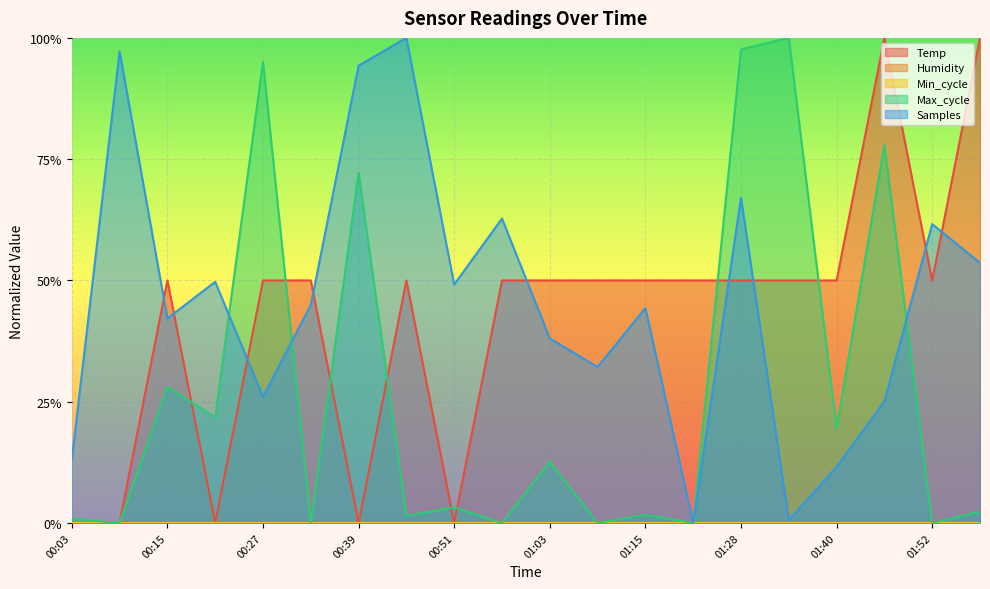

Reading left to right, list all the values displayed in this chart.

Temp: 00:03=0.0	00:09=0.0	00:15=0.5	00:21=0.0	00:27=0.5	00:33=0.5	00:39=0.0	00:45=0.5	00:51=0.0	00:57=0.5	01:03=0.5	01:09=0.5	01:15=0.5	01:22=0.5	01:28=0.5	01:34=0.5	01:40=0.5	01:46=1.0	01:52=0.5	01:58=1.0
Max_cycle: 00:03=0.0	00:09=0.0	00:15=0.3	00:21=0.2	00:27=1.0	00:33=0.0	00:39=0.7	00:45=0.0	00:51=0.0	00:57=0.0	01:03=0.1	01:09=0.0	01:15=0.0	01:22=0.0	01:28=1.0	01:34=1.0	01:40=0.2	01:46=0.8	01:52=0.0	01:58=0.0
Samples: 00:03=0.1	00:09=1.0	00:15=0.4	00:21=0.5	00:27=0.3	00:33=0.4	00:39=0.9	00:45=1.0	00:51=0.5	00:57=0.6	01:03=0.4	01:09=0.3	01:15=0.4	01:22=0.0	01:28=0.7	01:34=0.0	01:40=0.1	01:46=0.3	01:52=0.6	01:58=0.5